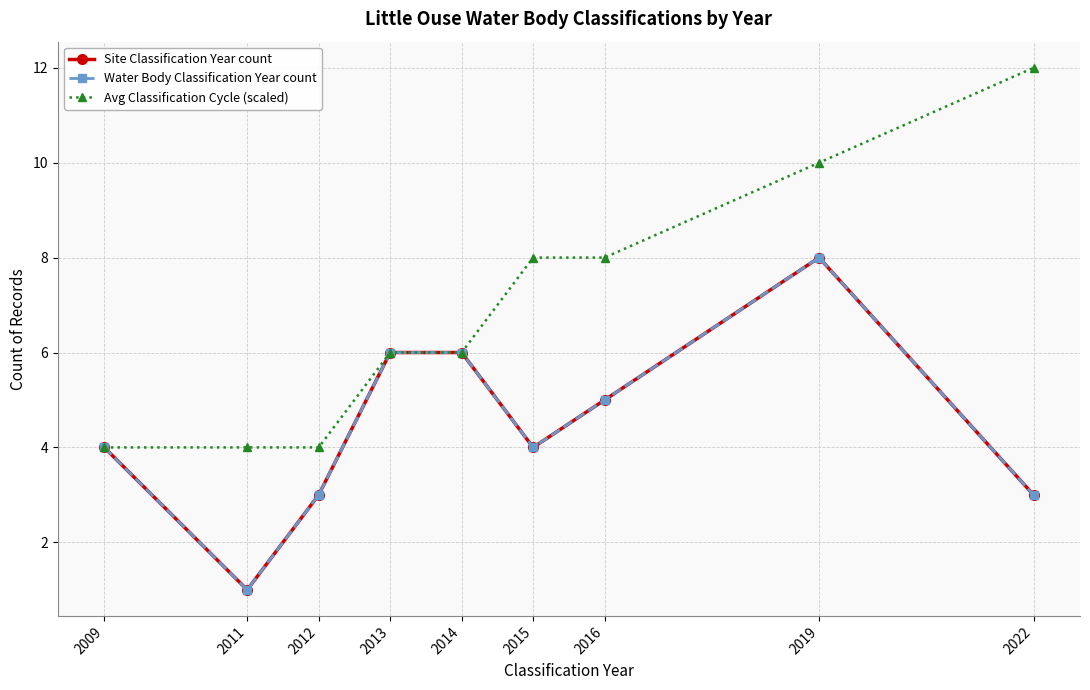

What is the maximum value for Avg Classification Cycle (scaled)?

12